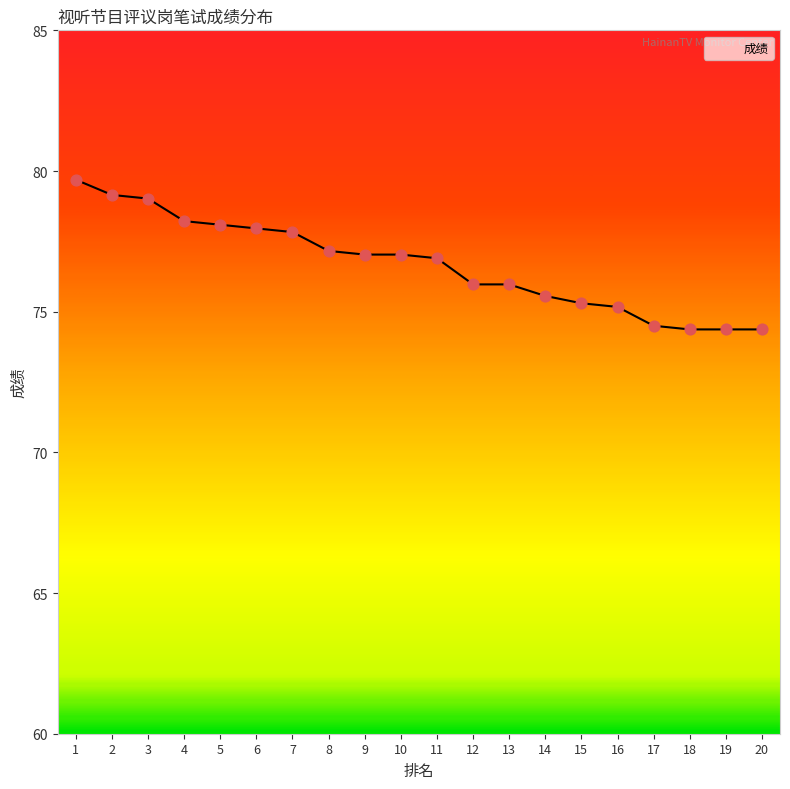

Approximately how many times larger is the value at 9 compared to 12?

1.0